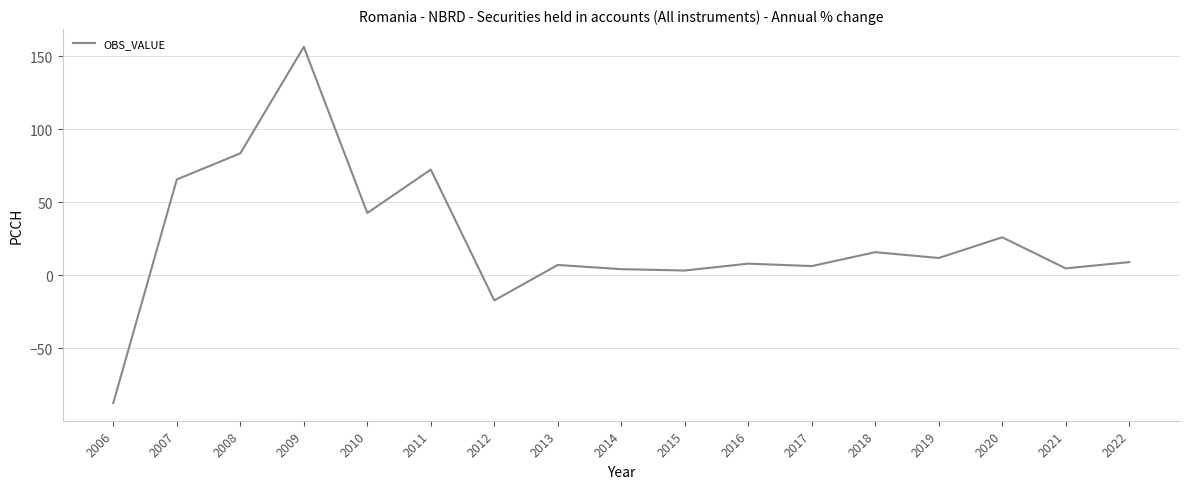

What is the change in value from 2006 to 2013?

+94.4